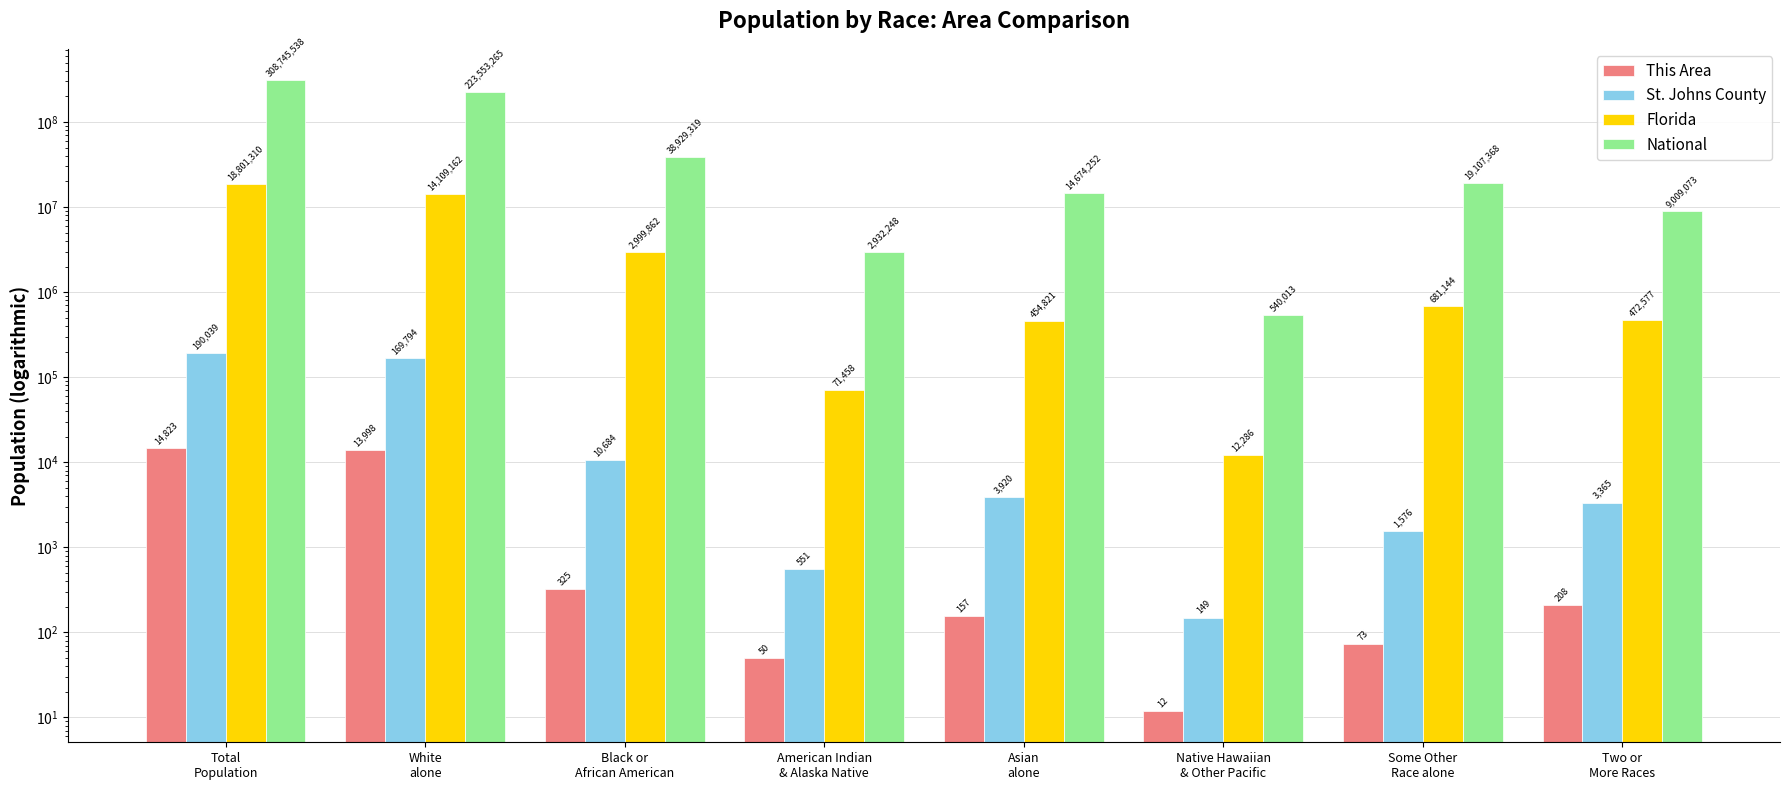

At which category is the sum across all series the highest?

Total
Population